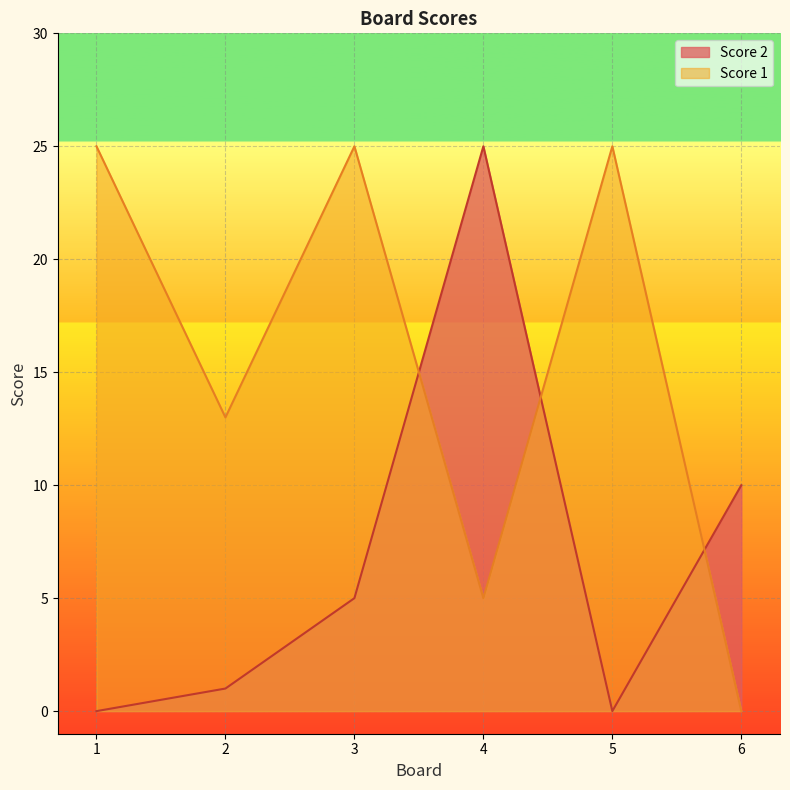

What is the approximate value of Score 1 at 2, to the nearest 10?

10